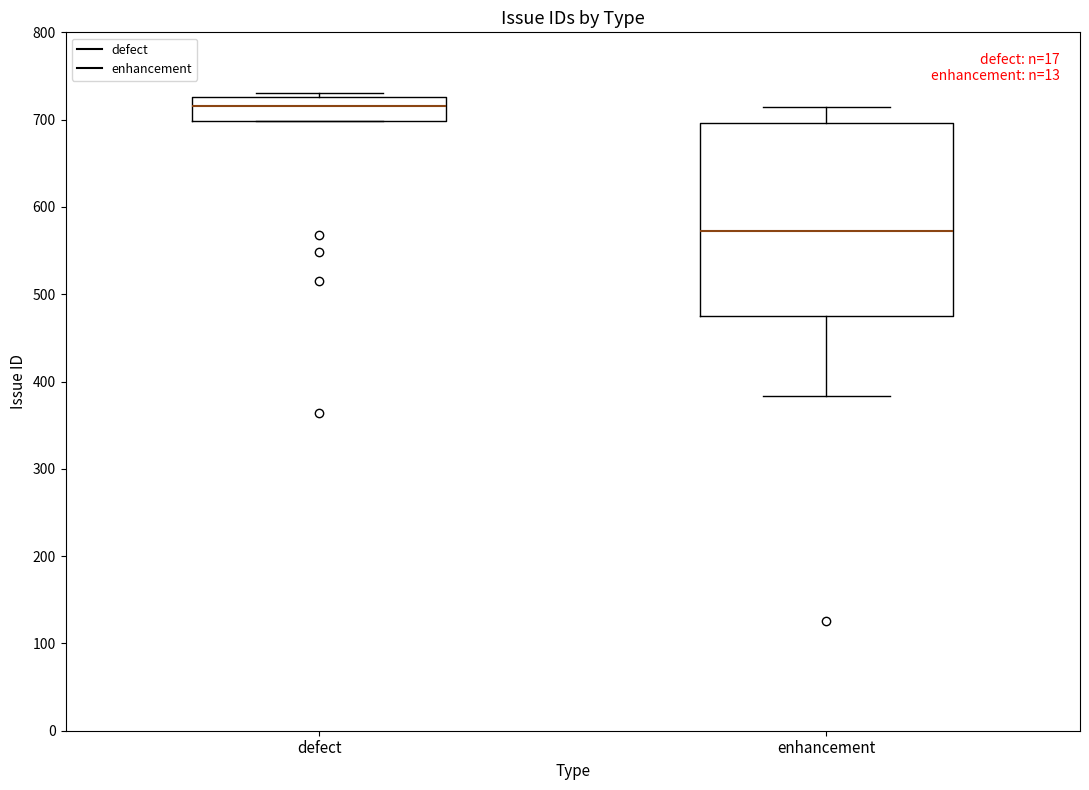

Reading left to right, transcribe this box plot: for each box, give where its median line is, the range the box spans, and where its two whiskers end, as read against the y-axis. The values are not printed on the chart, so give them approximately, as read against the axis.

defect: median 720, box 700 to 730, whiskers 700 to 730 (just above the box's upper edge)
enhancement: median 570, box 480 to 700, whiskers 380 to 710